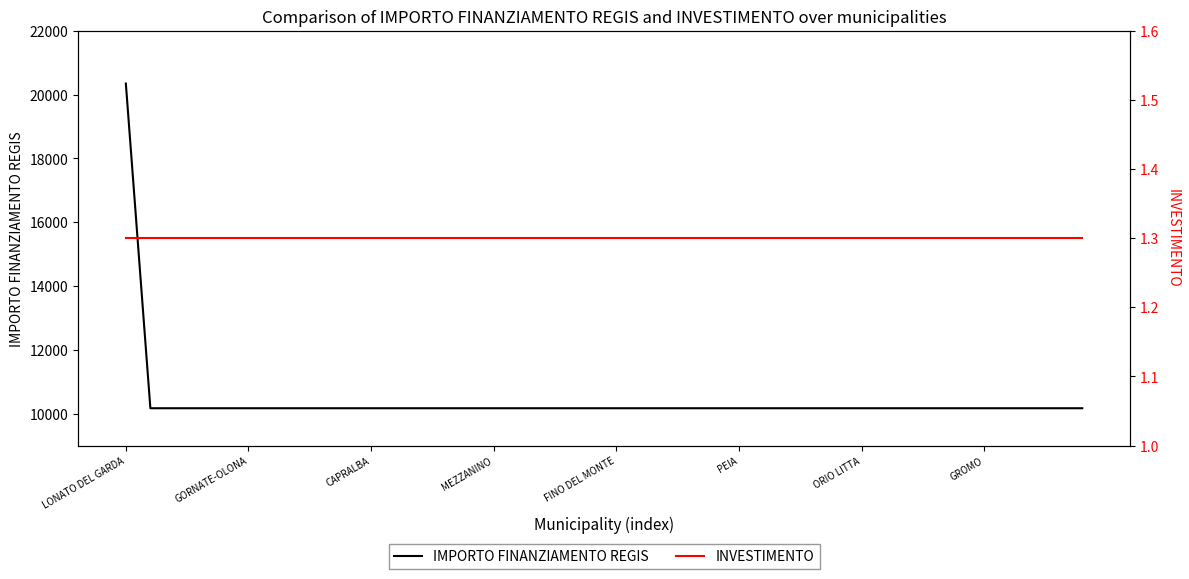

What is the label of the 31st point from the right?

9